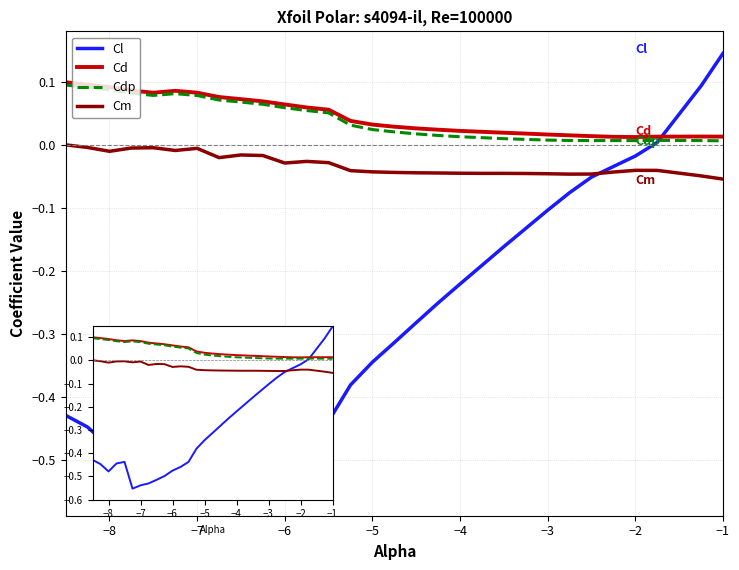

Which series has the widest spread of values?

Cl